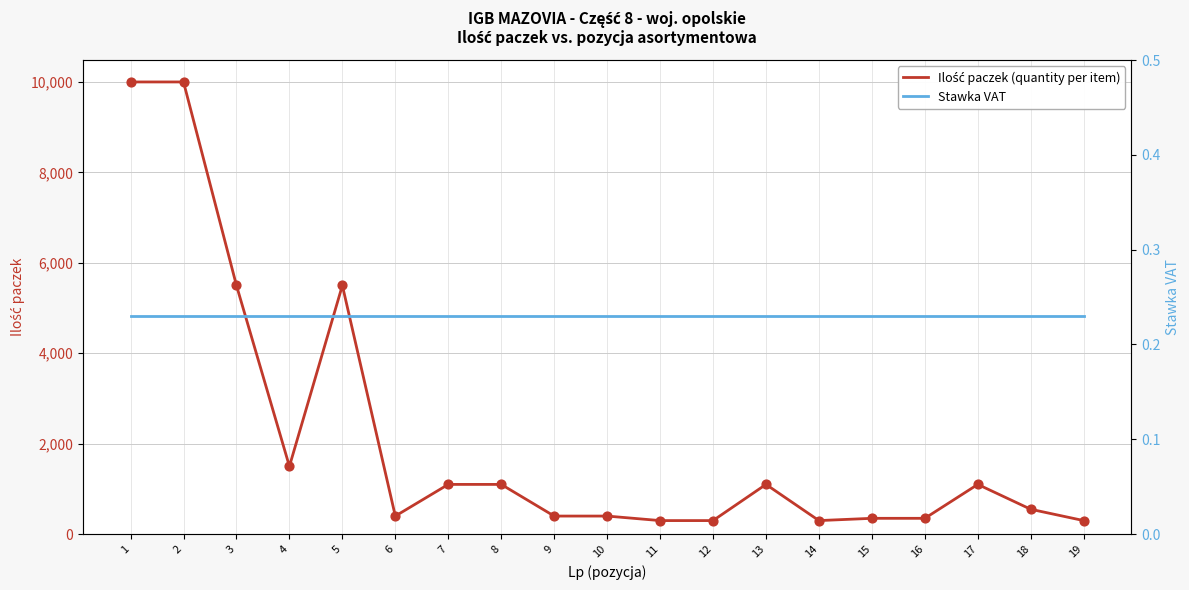

What is the total value across all series at 2?

10000.2